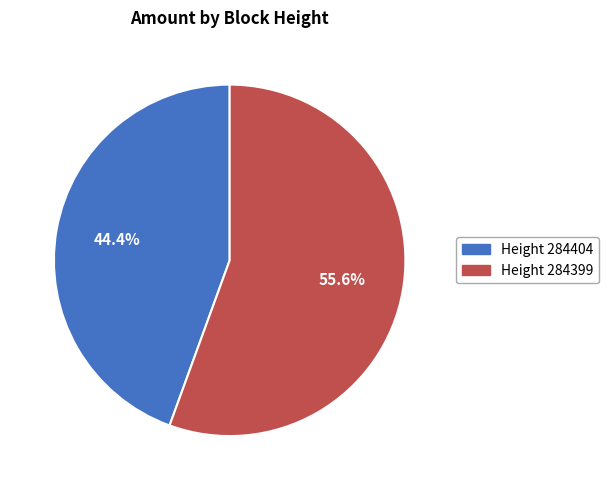

How much of the chart is everything except Height 284404?

55.6%